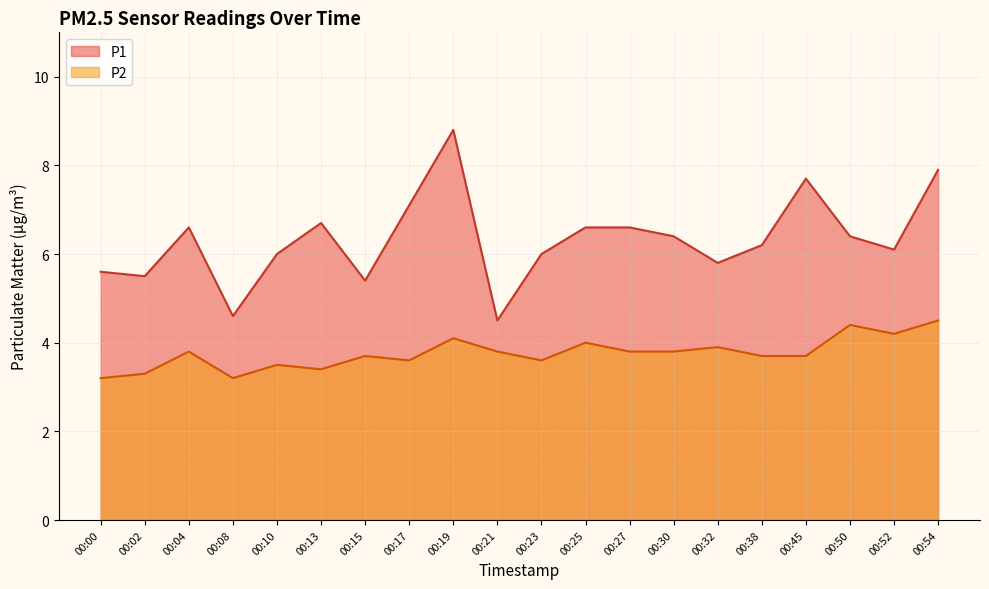

List the labels in order of P2 value, smallest first.

00:00, 00:08, 00:02, 00:13, 00:10, 00:17, 00:23, 00:15, 00:38, 00:45, 00:04, 00:21, 00:27, 00:30, 00:32, 00:25, 00:19, 00:52, 00:50, 00:54